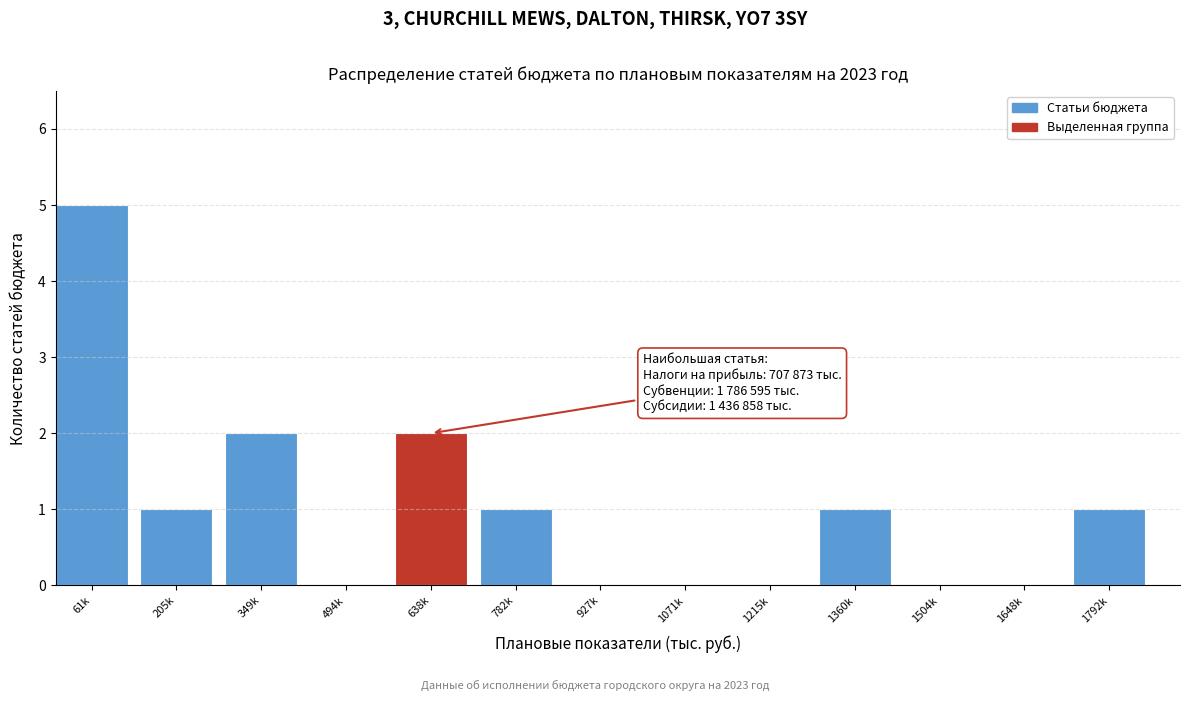

Reading left to right, transcribe all the data shown in this chart.

61k=5	205k=1	349k=2	494k=0	638k=2	782k=1	927k=0	1071k=0	1215k=0	1360k=1	1504k=0	1648k=0	1792k=1